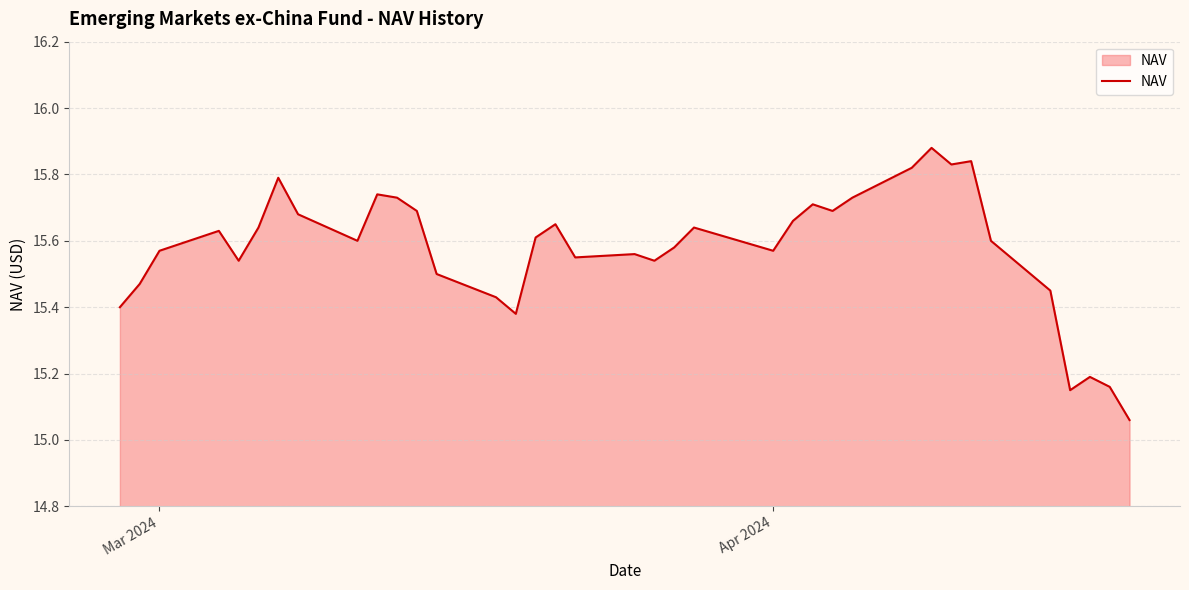

What is the difference between the maximum and minimum values?

0.8